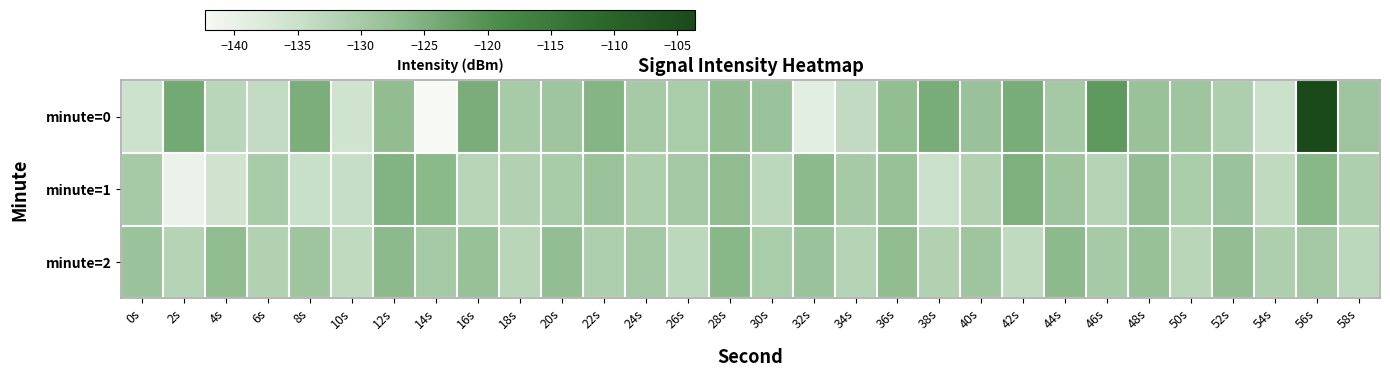

Between 8s and 42s, which is larger?

42s